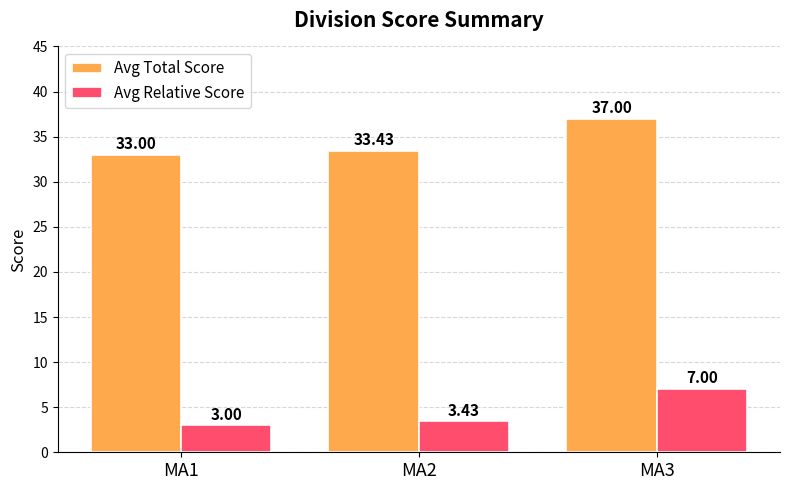

At which category is the sum across all series the highest?

MA3